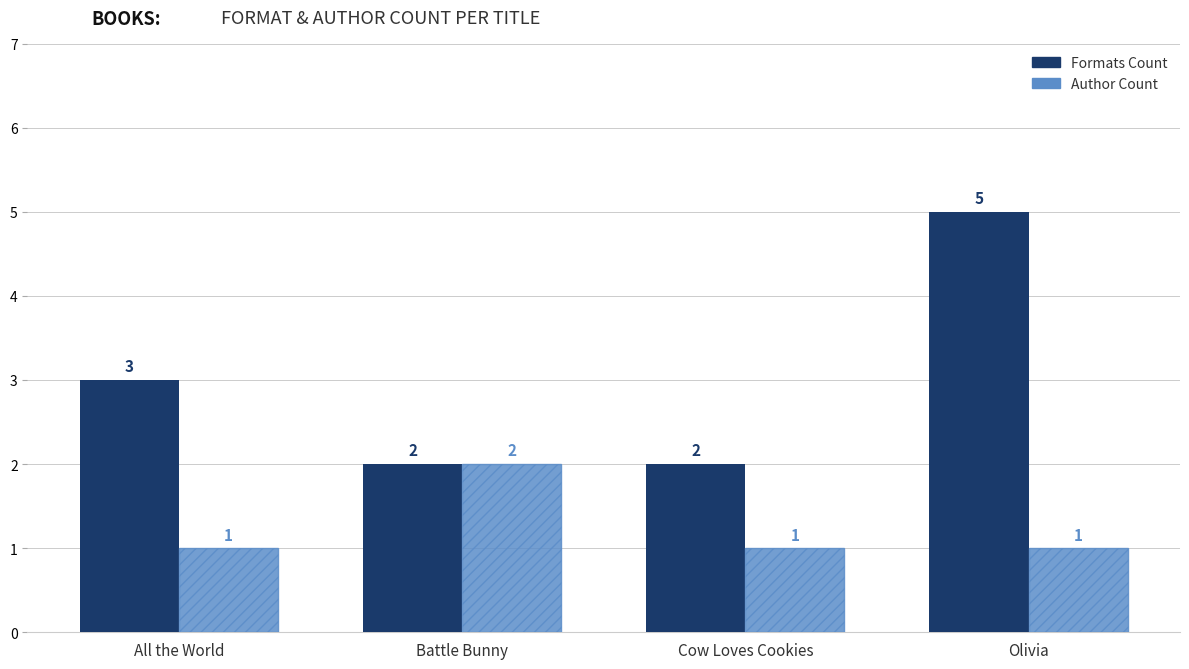

What value does the Author Count series have at Battle Bunny?

2